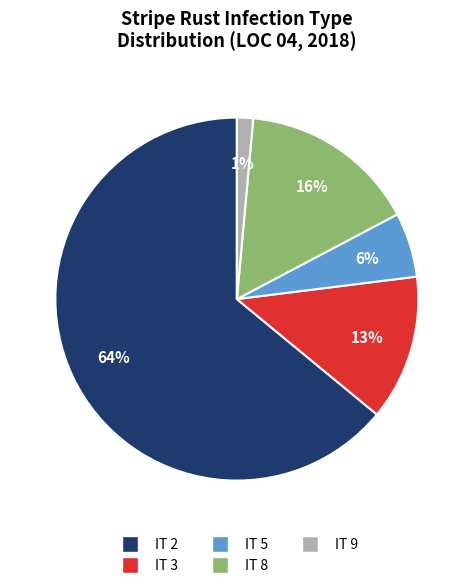

To the nearest percent, what percentage of the pie is IT 3?

13%